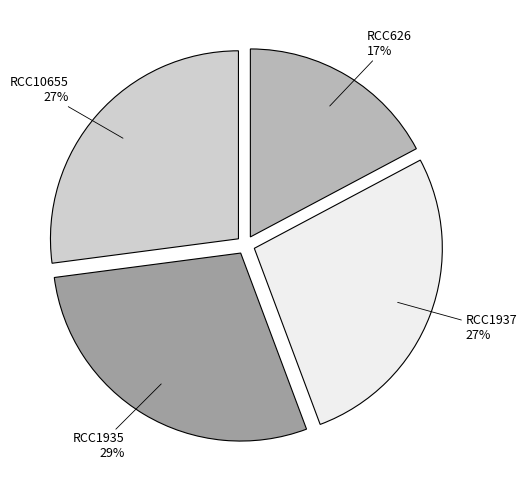

Does RCC1937 represent more than half of the total?

No